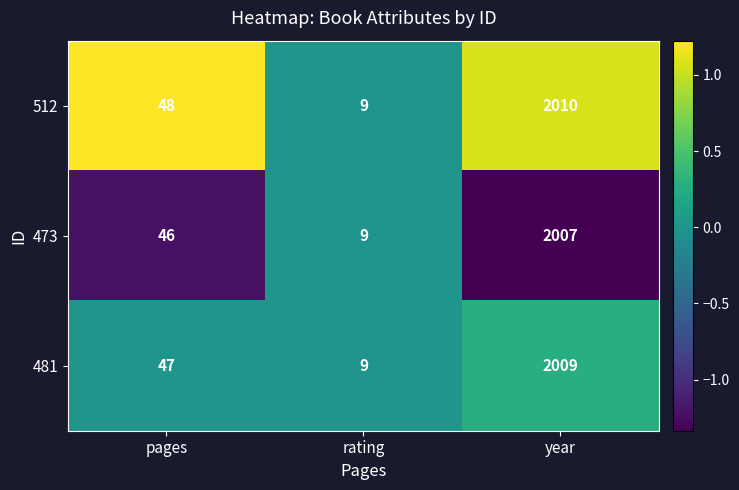

Between pages and rating, which series saw the biggest shift?

512